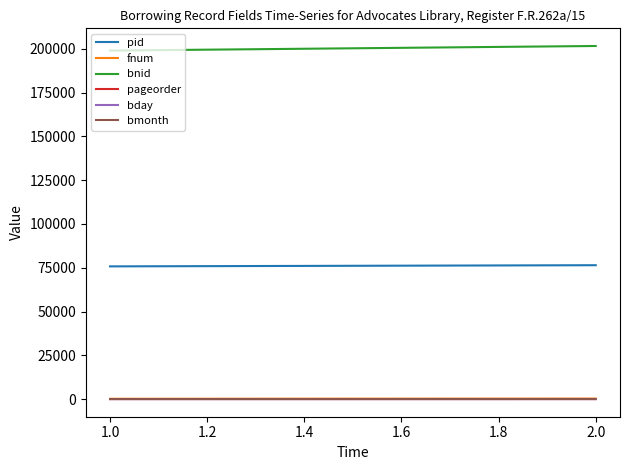

At how many categories does at least one series exceed 32506?

2